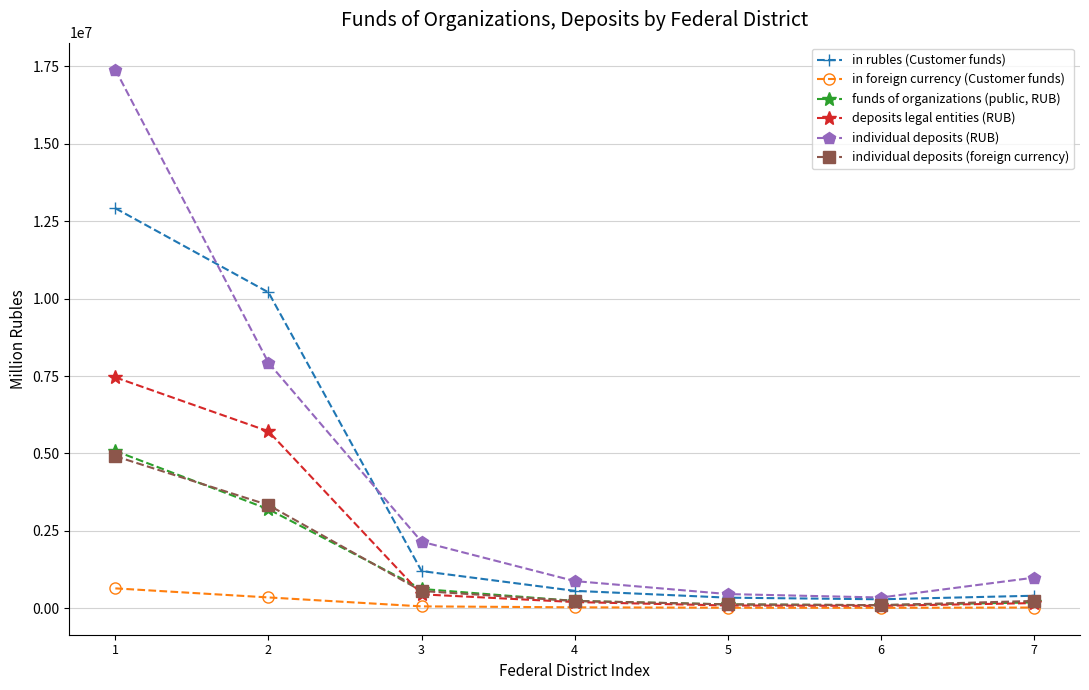

Is the value of in rubles (Customer funds) at 3 greater than the value of in foreign currency (Customer funds) at 5?

Yes